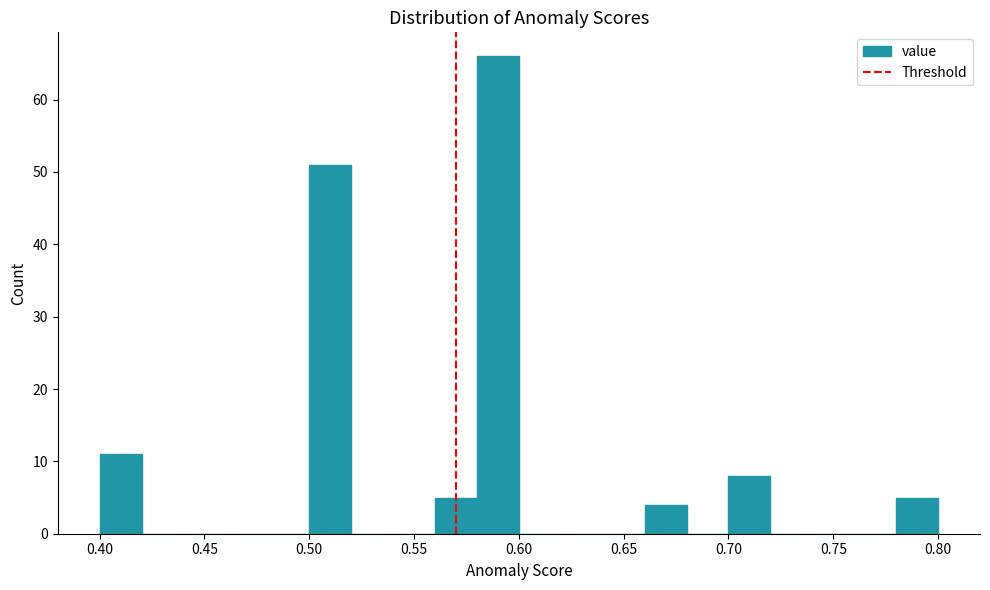

Reading left to right, transcribe this chart: for each bar, give the range it covers on the x-axis and its height. The values are not printed on the chart, so give them approximately, as read against the axis.

0.40 to 0.42: 11
0.42 to 0.44: 0
0.44 to 0.46: 0
0.46 to 0.48: 0
0.48 to 0.50: 0
0.50 to 0.52: 51
0.52 to 0.54: 0
0.54 to 0.56: 0
0.56 to 0.58: 5
0.58 to 0.60: 66
0.60 to 0.62: 0
0.62 to 0.64: 0
0.64 to 0.66: 0
0.66 to 0.68: 4
0.68 to 0.70: 0
0.70 to 0.72: 8
0.72 to 0.74: 0
0.74 to 0.76: 0
0.76 to 0.78: 0
0.78 to 0.80: 5